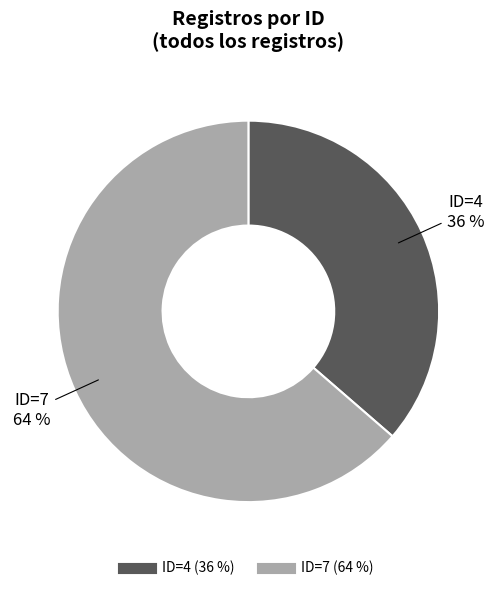

What percentage is the ID=4 slice, to the nearest percent?

36%